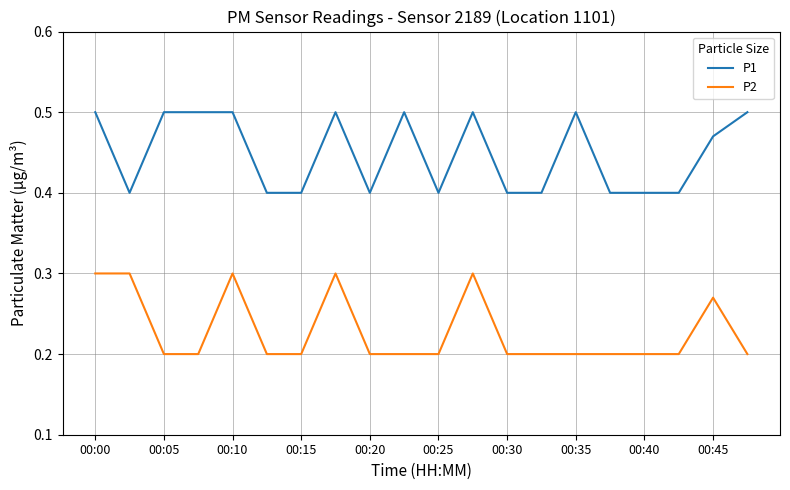

List the series in order of their overall mean, lowest first.

P2, P1